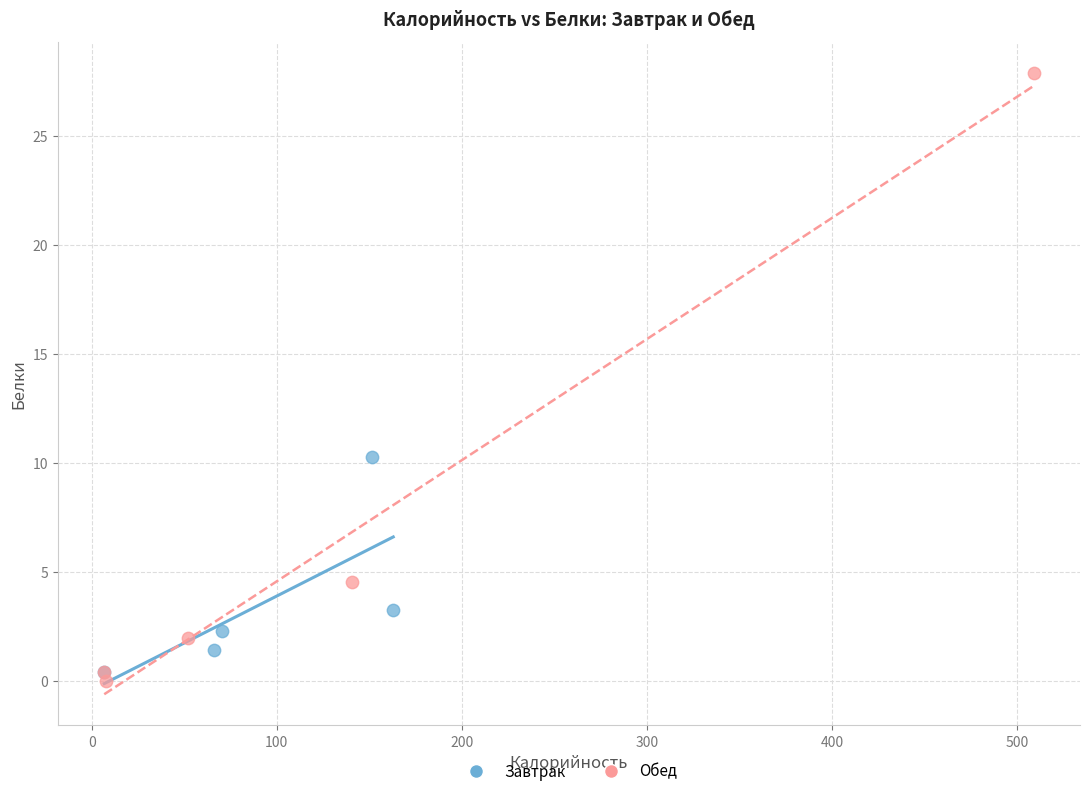

What are all the series names shown in the legend?

Завтрак, Обед